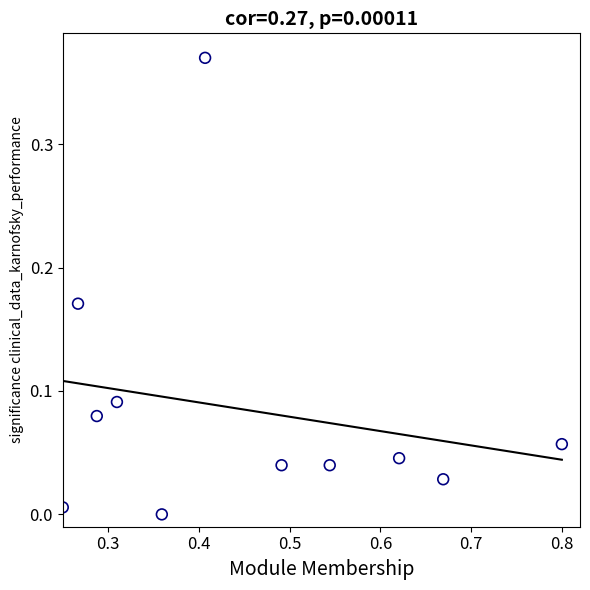

What is the range of X values (max minus min)?

0.6